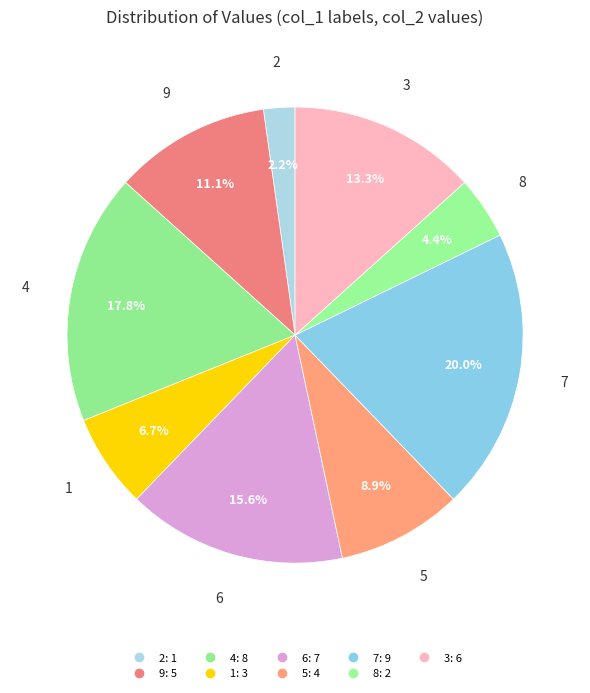

How many slices are in this pie chart?

9